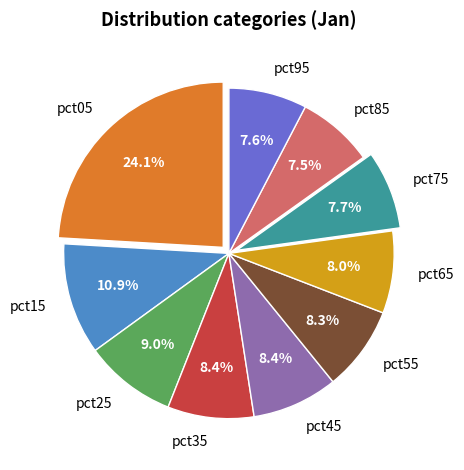

To the nearest percent, what portion does pct05 represent?

24%